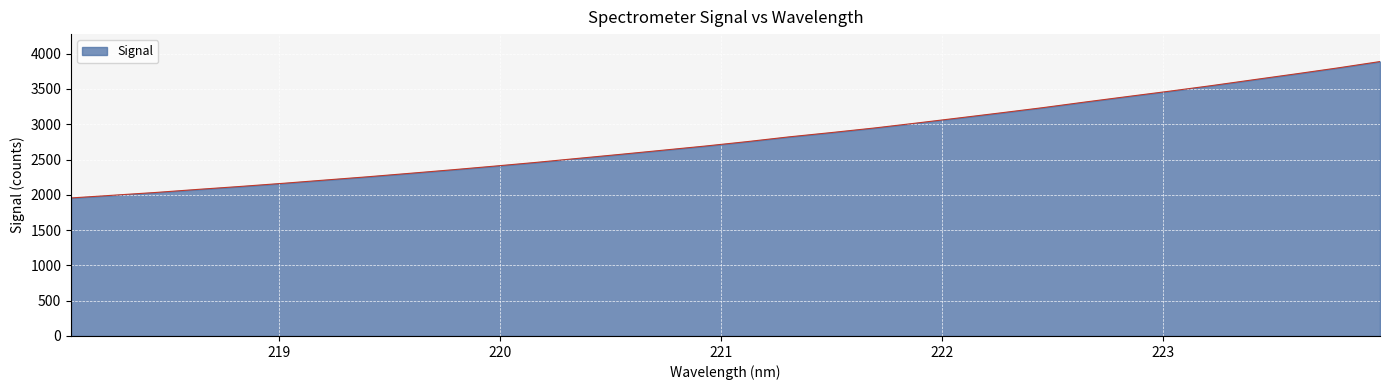

How many distinct data groups are displayed?

1